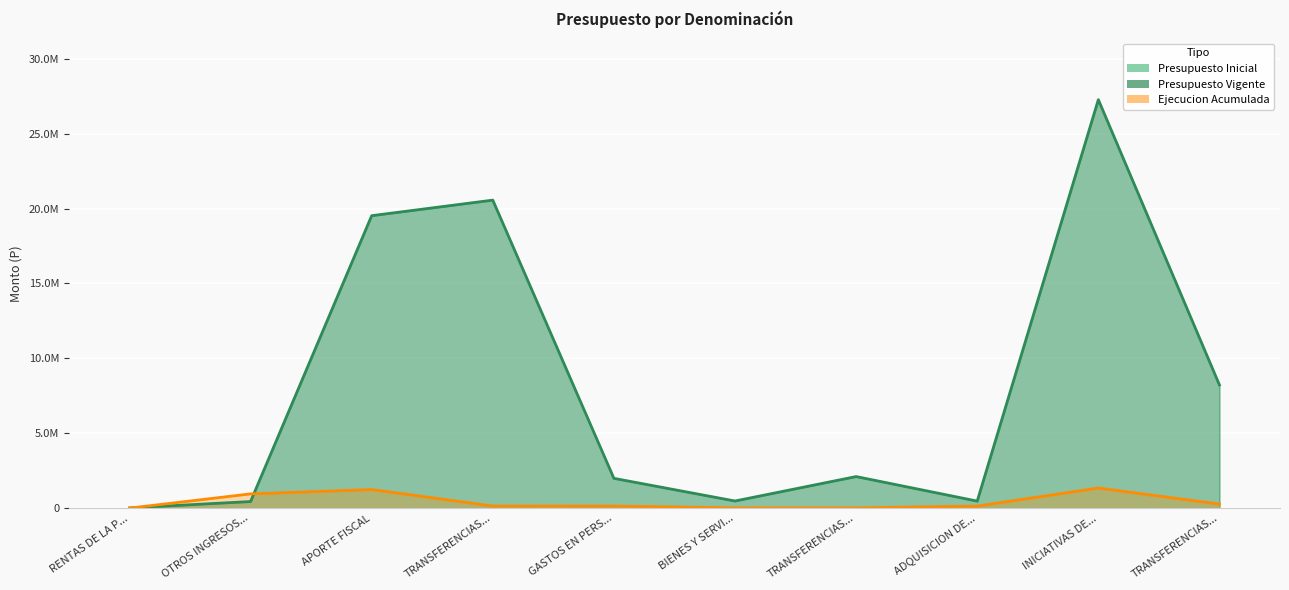

The value of Ejecucion Acumulada at TRANSFERENCIAS... is 142830. True or false?

True